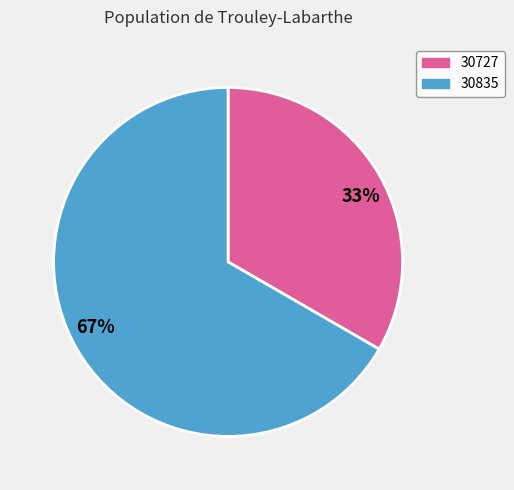

Is it true that 30835 is 76% of the pie?

False